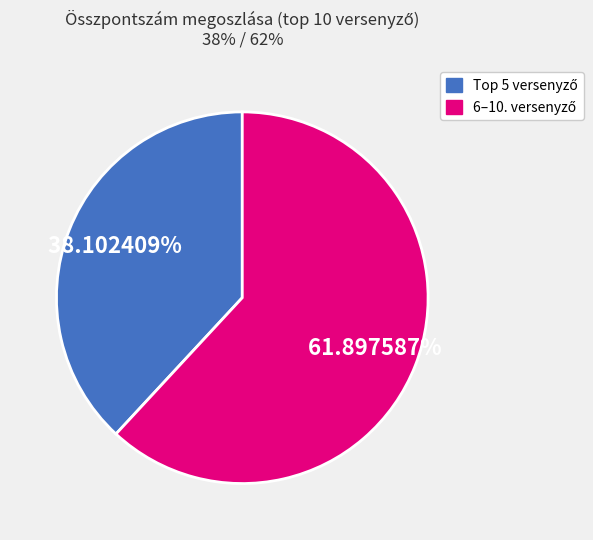

Is there a majority slice in this chart?

Yes